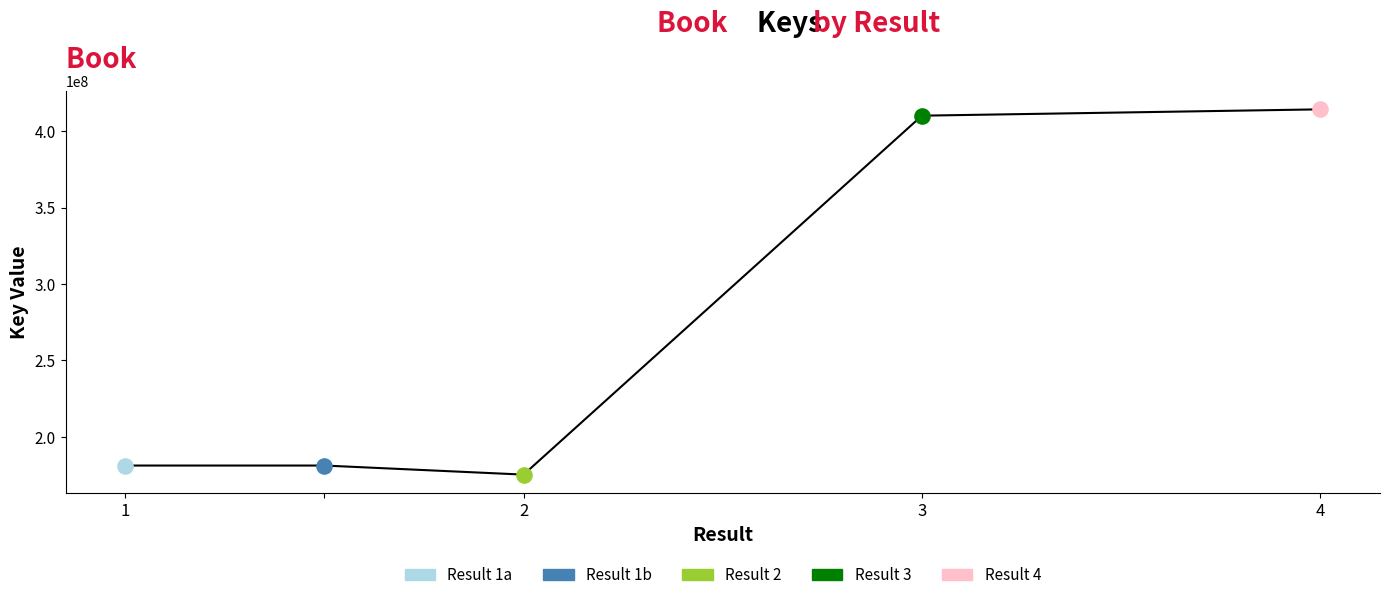

True or false: there are more than 2 points higher than both neighbors.

False